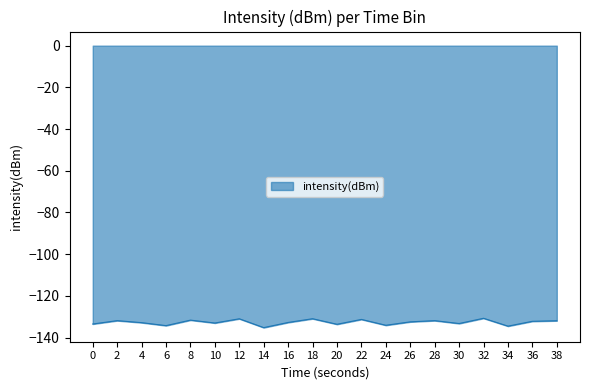

The value at 30 is -133.3. True or false?

True